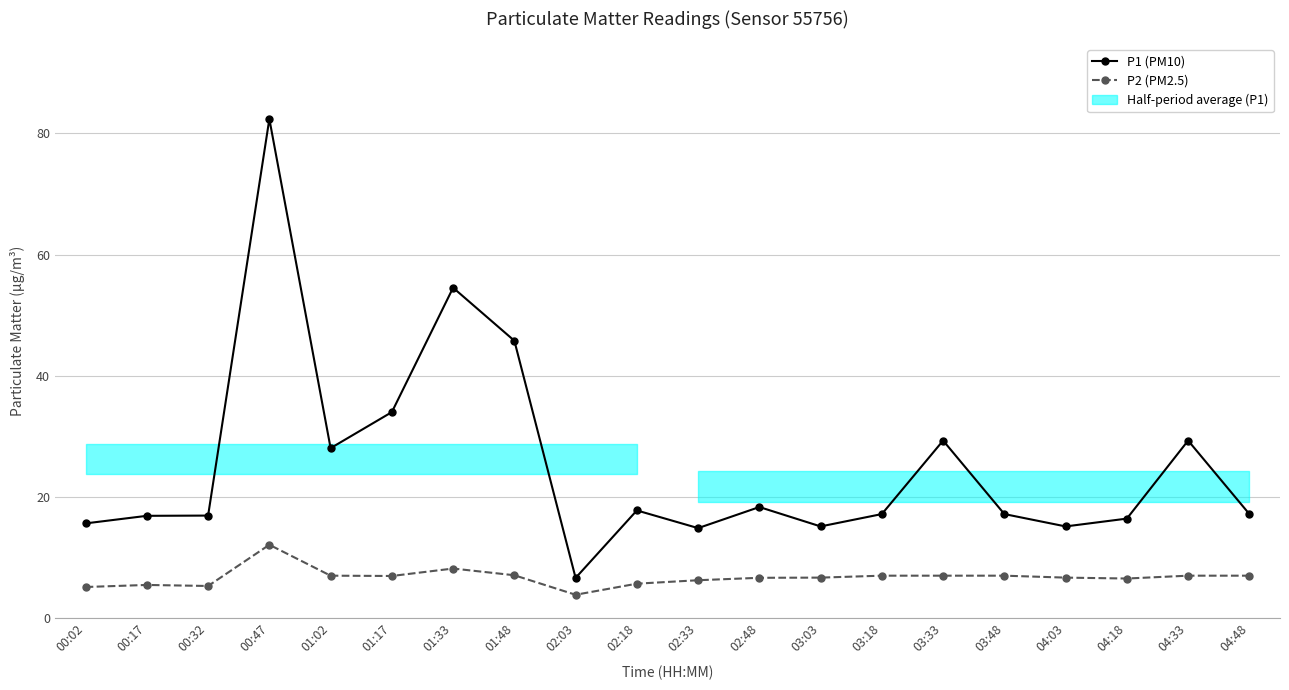

List the labels in order of P2 (PM2.5) value, smallest first.

02:03, 00:02, 00:32, 00:17, 02:18, 02:33, 04:18, 02:48, 03:03, 04:03, 01:17, 01:02, 03:18, 03:33, 03:48, 04:33, 04:48, 01:48, 01:33, 00:47